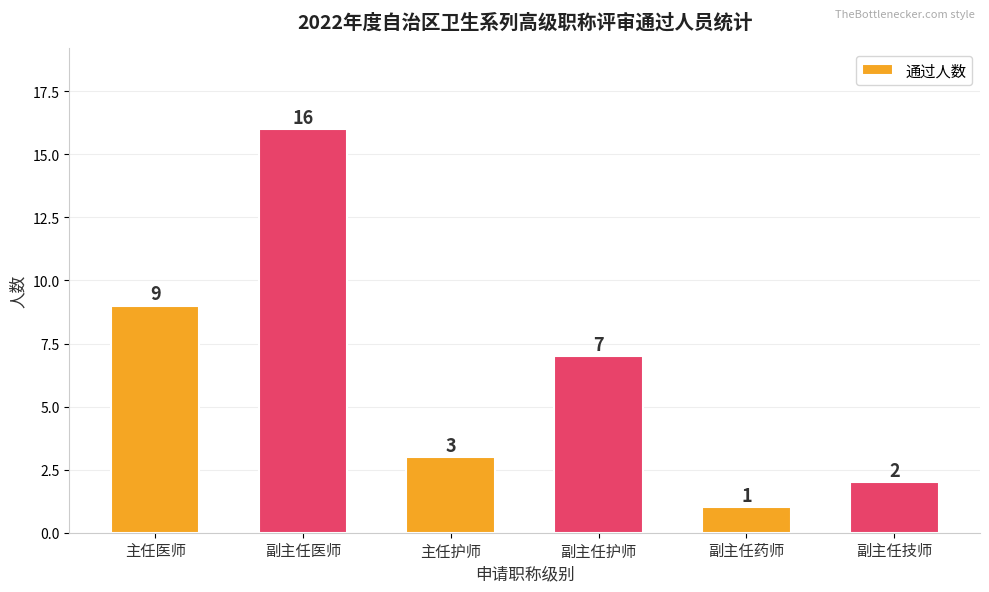

Which has a higher value, 主任医师 or 主任护师?

主任医师